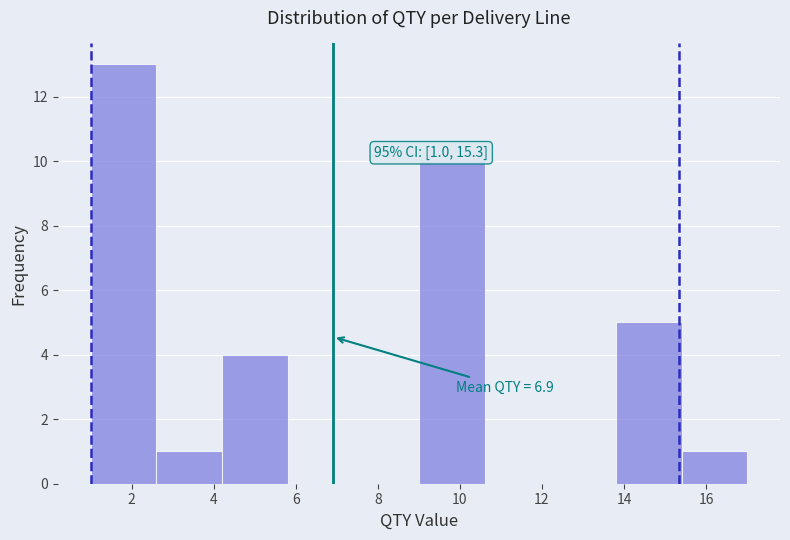

Over which range of the x-axis is the bar tallest?

1.0 to 2.6